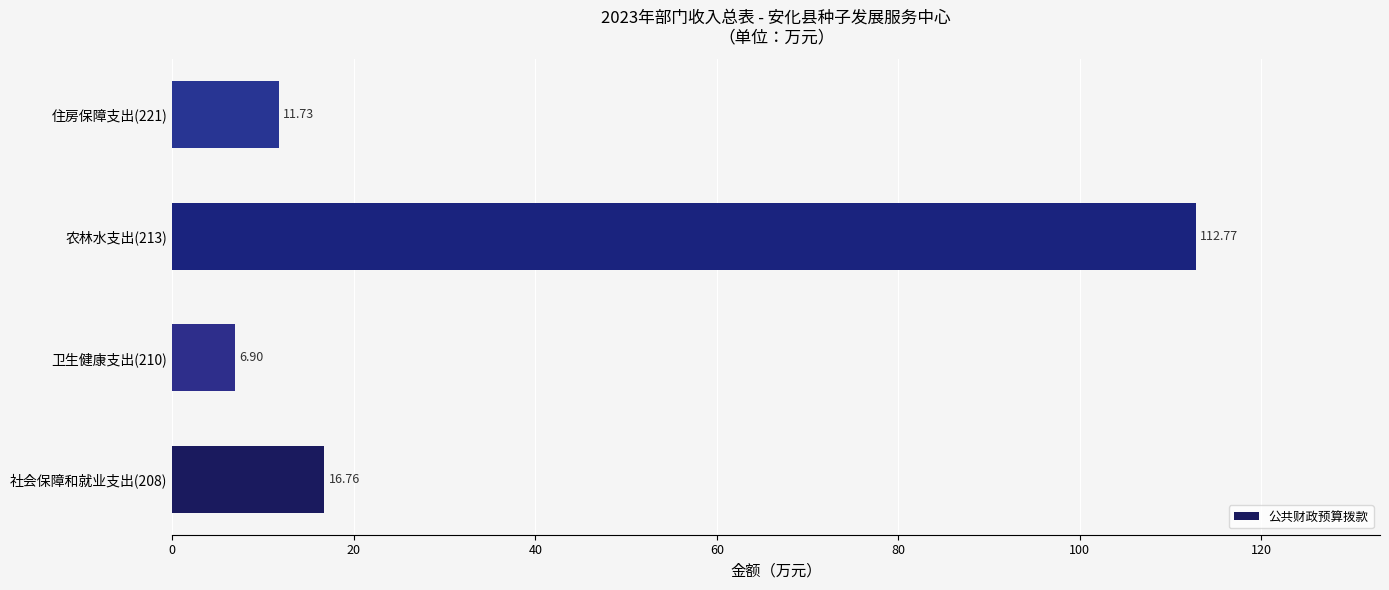

What is the sum of all values?

148.2